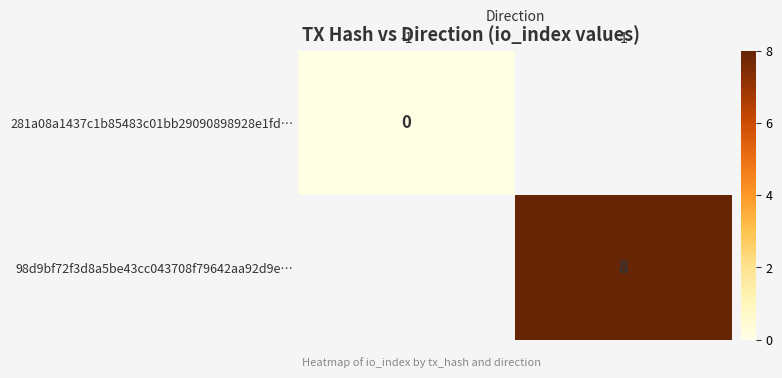

The 98d9bf72f3d8a5be43cc043708f79642aa92d9e… series shows 8.0 at 1. True or false?

True